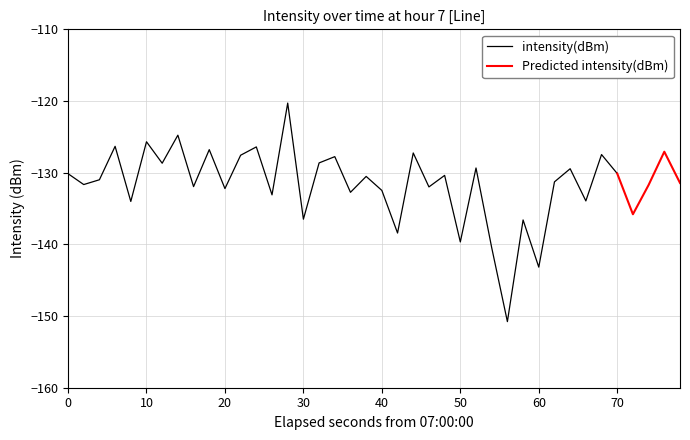

List the labels in order of value, smallest first.

28, 30, 27, 25, 21, 29, 15, 36, 4, 33, 13, 18, 20, 10, 23, 8, 37, 1, 39, 31, 2, 19, 24, 0, 35, 32, 26, 6, 16, 17, 11, 34, 22, 38, 9, 12, 3, 5, 7, 14